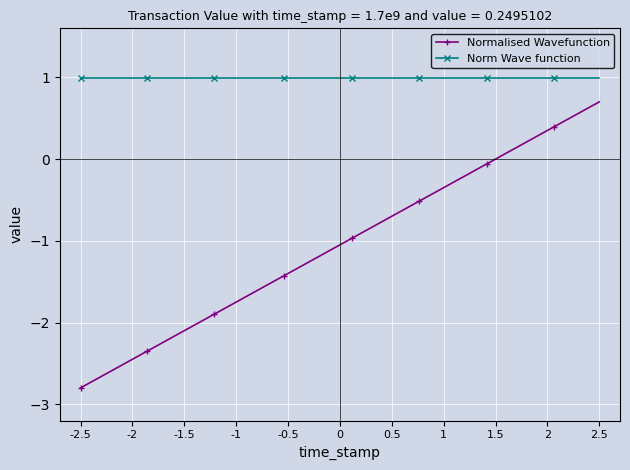

True or false: Norm Wave function and Normalised Wavefunction intersect in this chart.

False